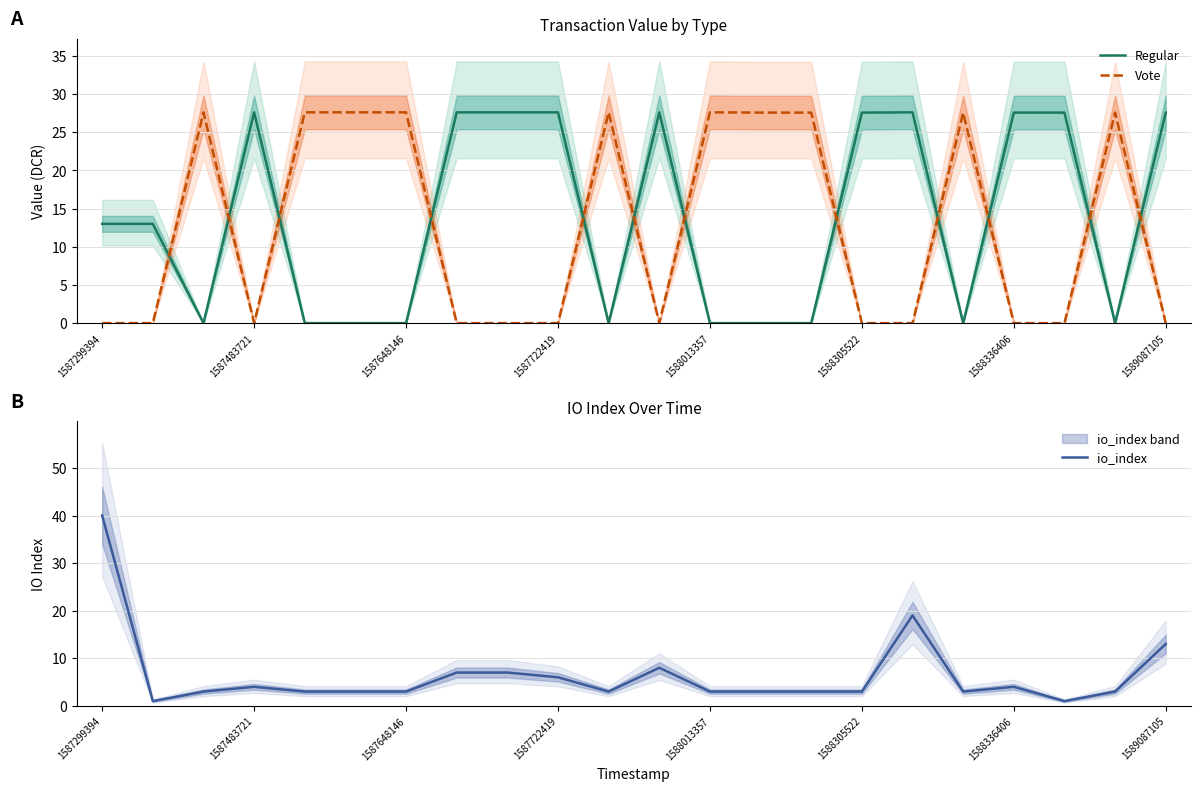

How many interior local peaks does the io_index series have?

4